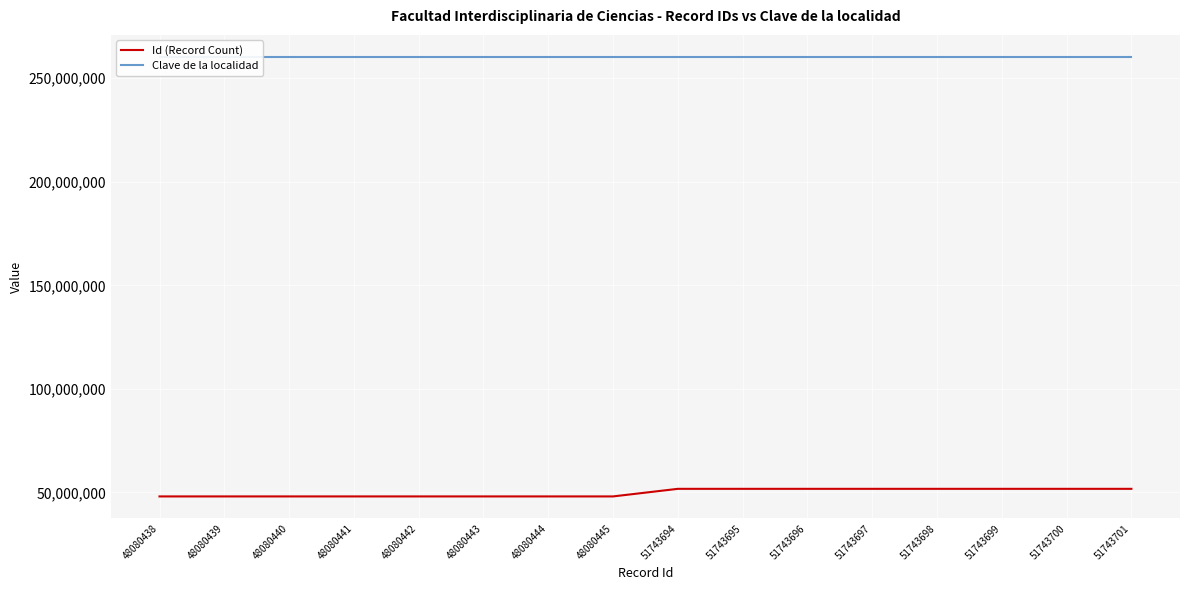

Which category has the highest value in the Clave de la localidad series?

48080438